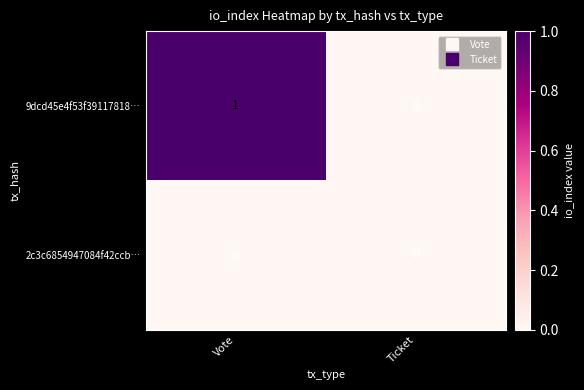

How many categories are shown in the chart?

2